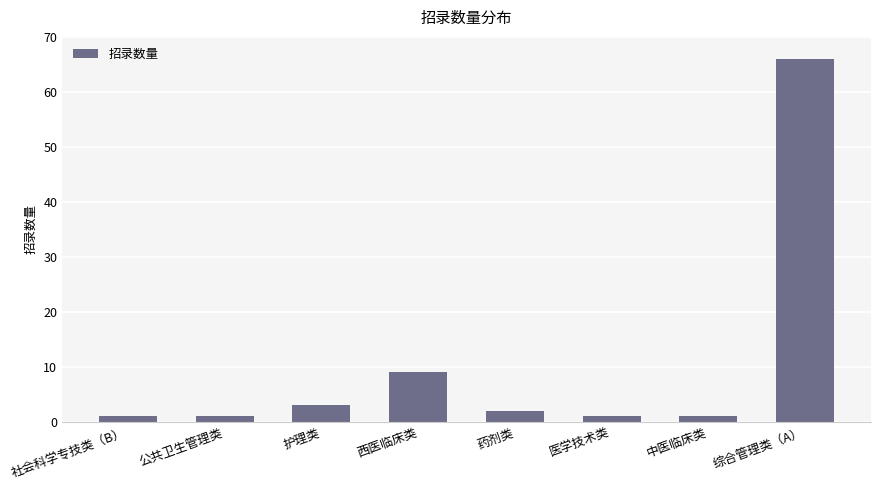

How many bars are there in total?

8